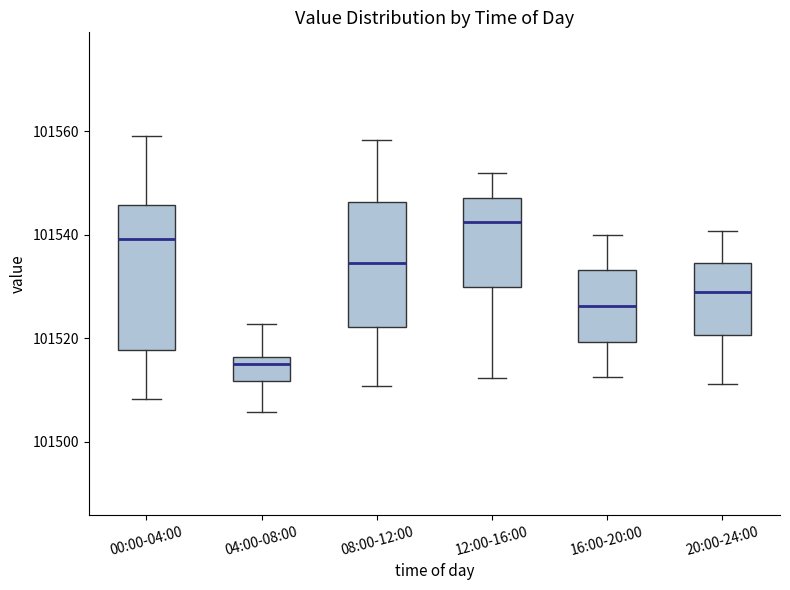

Comparing the boxes themselves (not the whiskers), which one is the tallest?

00:00-04:00